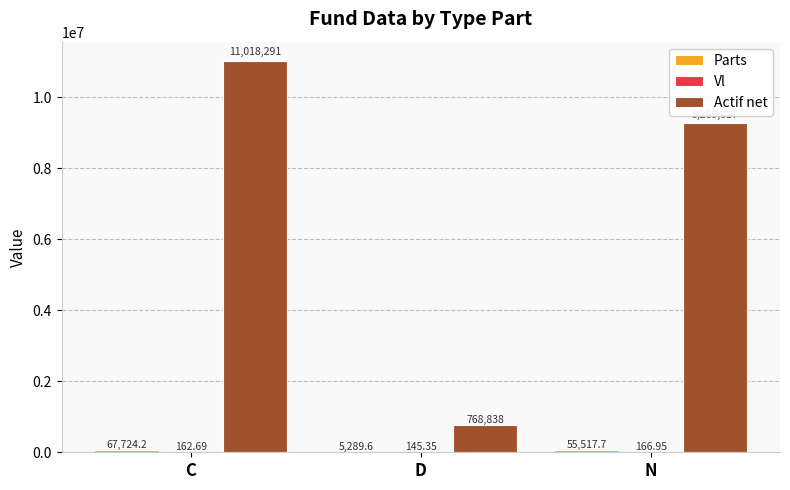

At which label does Actif net reach its peak?

C